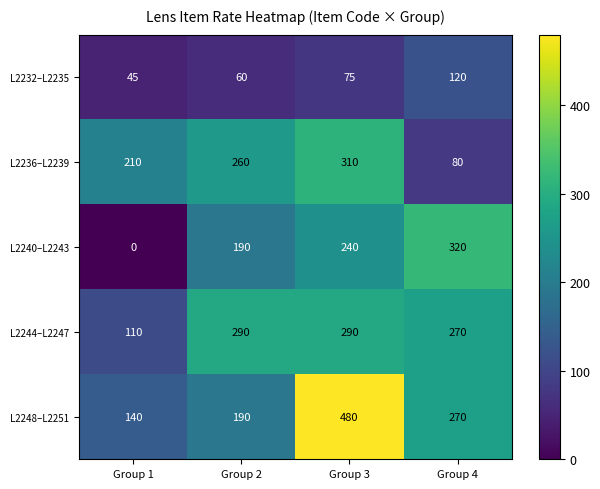

List the labels in order of L2236–L2239 value, smallest first.

Group 4, Group 1, Group 2, Group 3